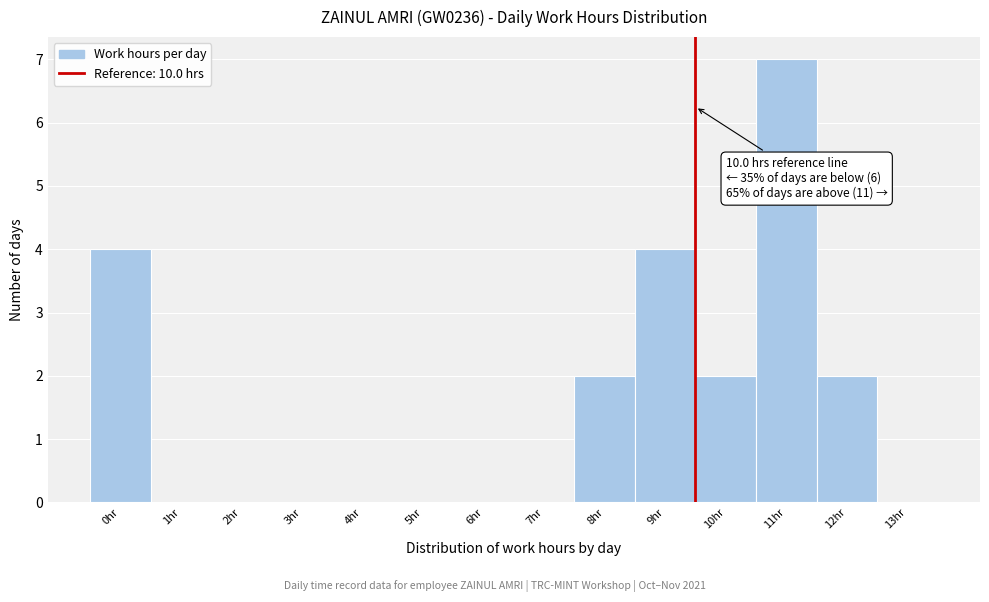

Reading right to left, transcribe all the data shown in this chart.

13hr=0	12hr=2	11hr=7	10hr=2	9hr=4	8hr=2	7hr=0	6hr=0	5hr=0	4hr=0	3hr=0	2hr=0	1hr=0	0hr=4